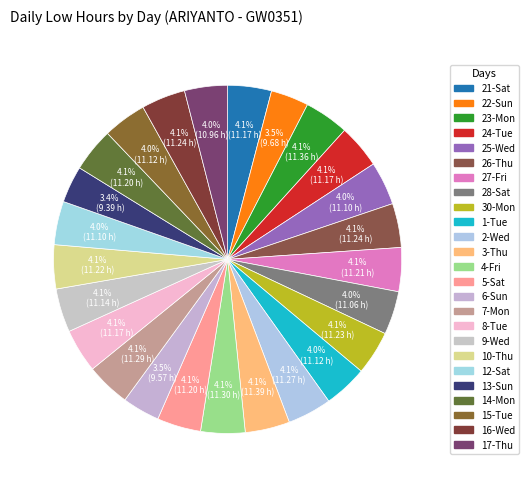

Rank the categories by value from highest to lowest.

3-Thu, 23-Mon, 4-Fri, 7-Mon, 2-Wed, 26-Thu, 16-Wed, 30-Mon, 10-Thu, 27-Fri, 5-Sat, 14-Mon, 21-Sat, 24-Tue, 8-Tue, 9-Wed, 1-Tue, 15-Tue, 25-Wed, 12-Sat, 28-Sat, 17-Thu, 22-Sun, 6-Sun, 13-Sun